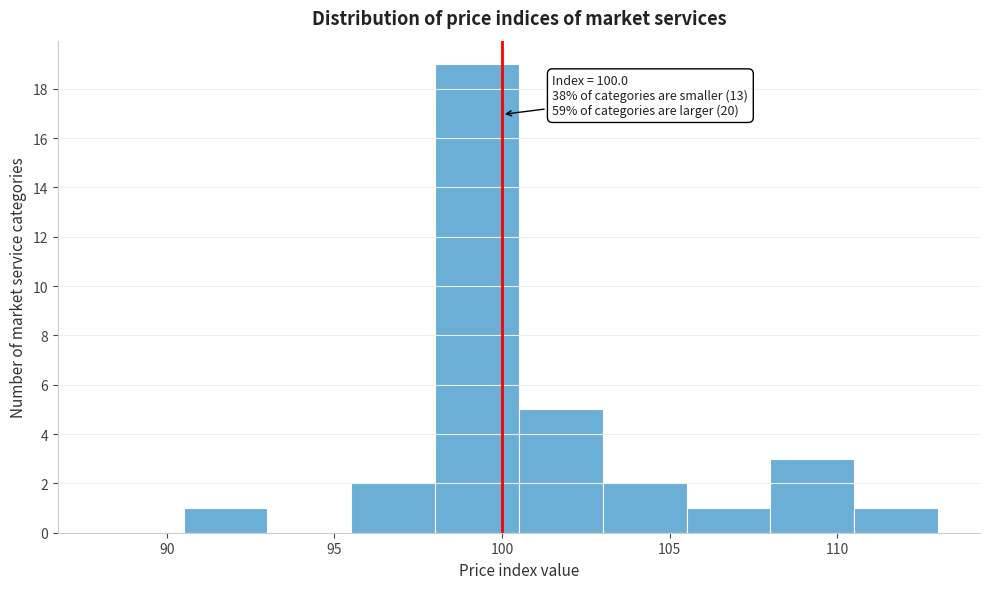

Over which range of the x-axis is the bar tallest?

98.0 to 100.5